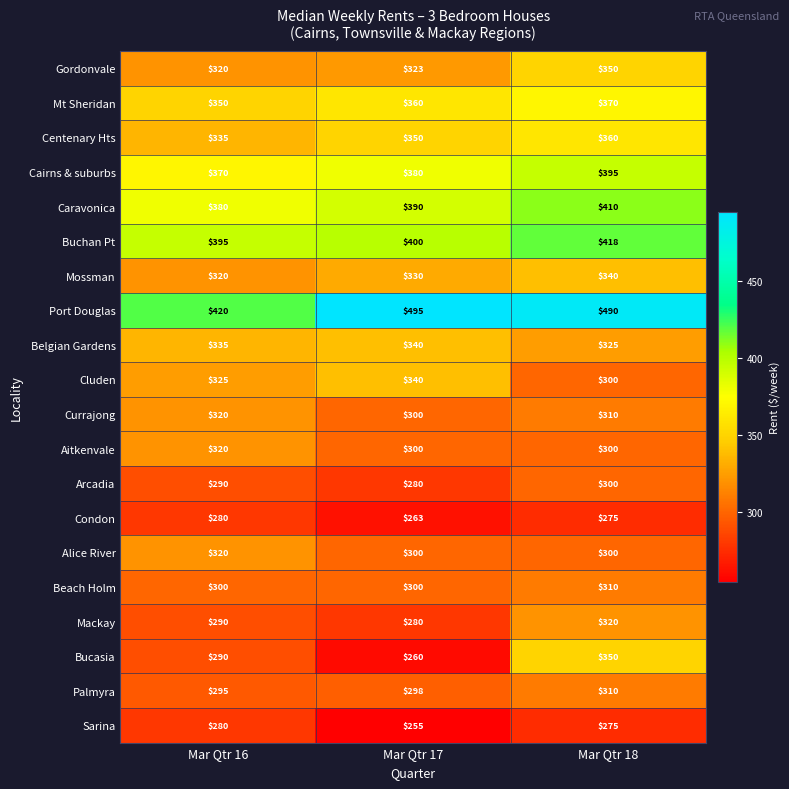

True or false: Currajong has a value of 507 at Mar Qtr 18.

False